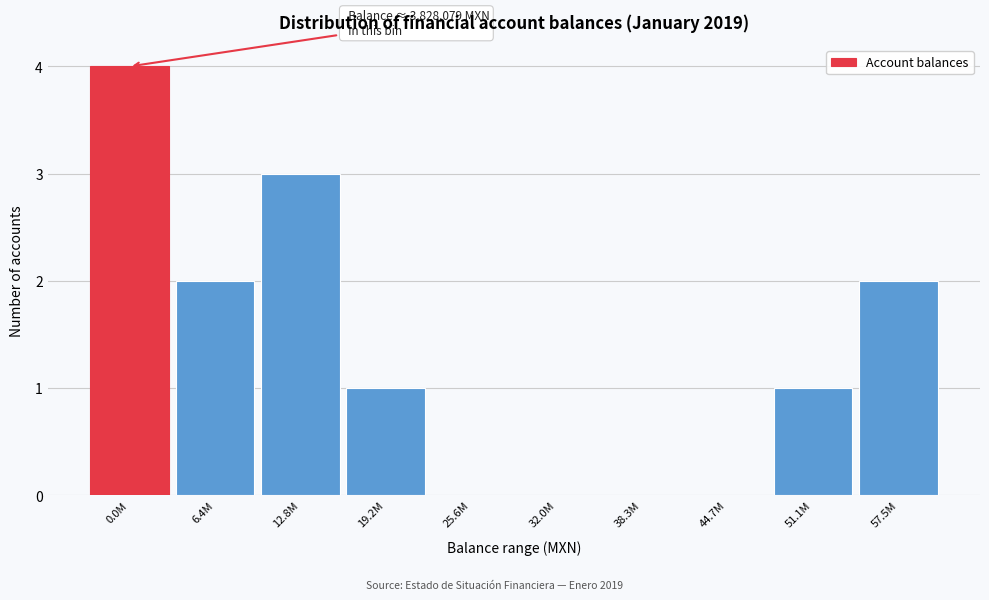

Reading left to right, transcribe all the data shown in this chart.

0.0M=4	6.4M=2	12.8M=3	19.2M=1	25.6M=0	32.0M=0	38.3M=0	44.7M=0	51.1M=1	57.5M=2